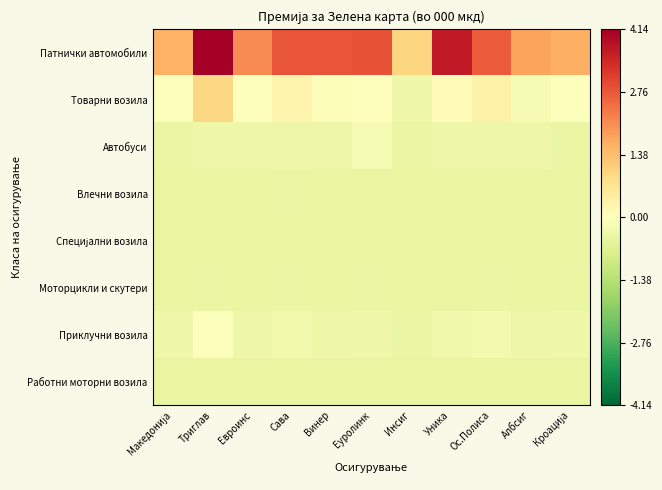

What is the difference between the highest and lowest values at Уника?

4.1